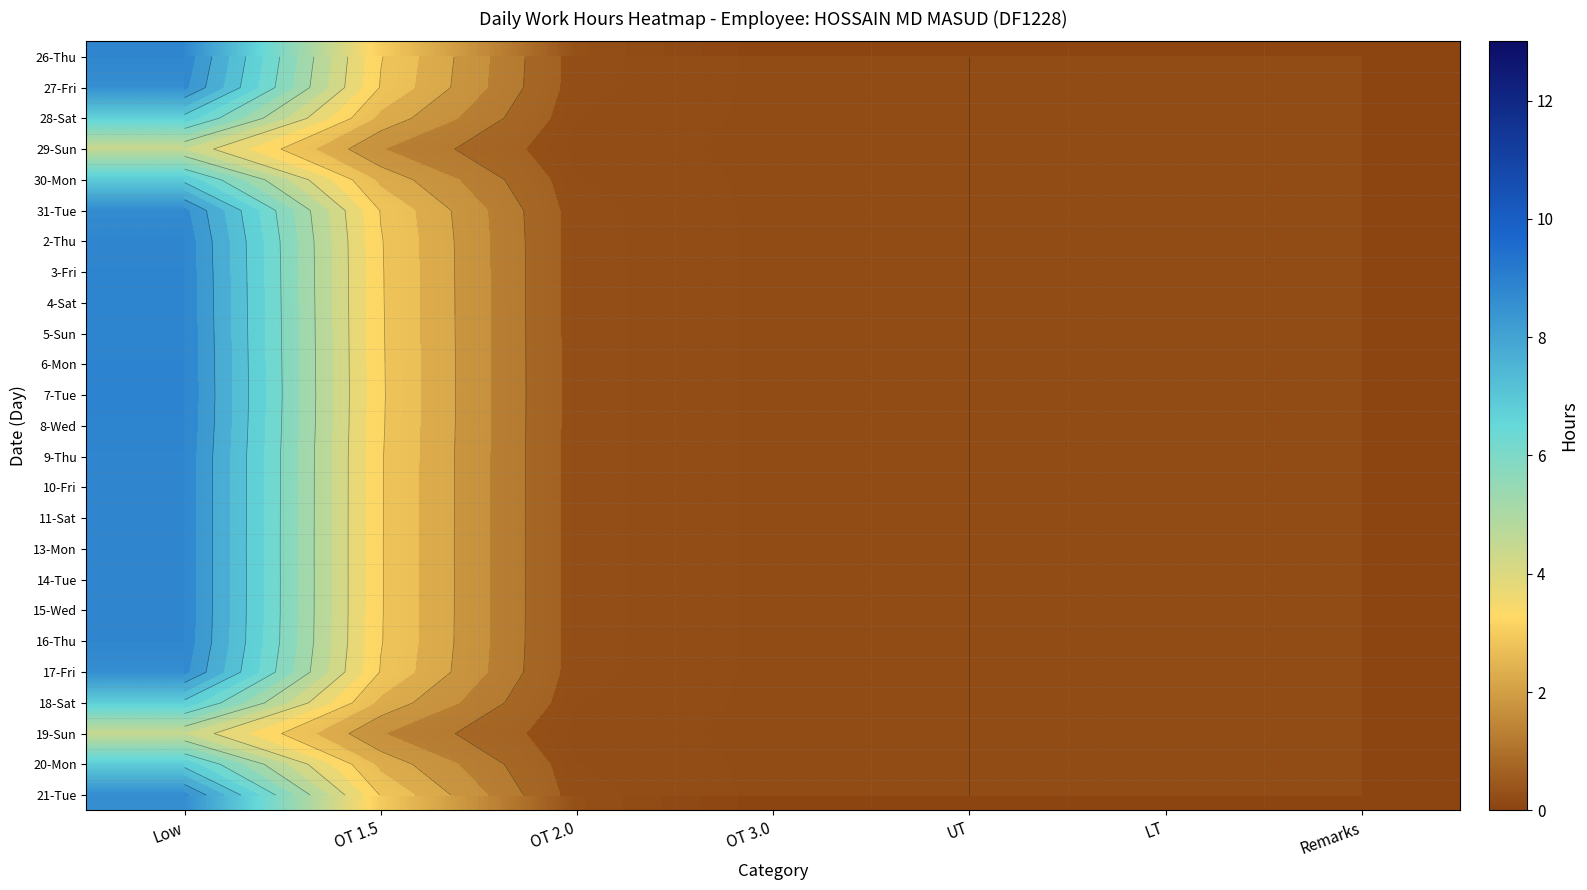

The value of 11-Sat at UT is 0.0. True or false?

True